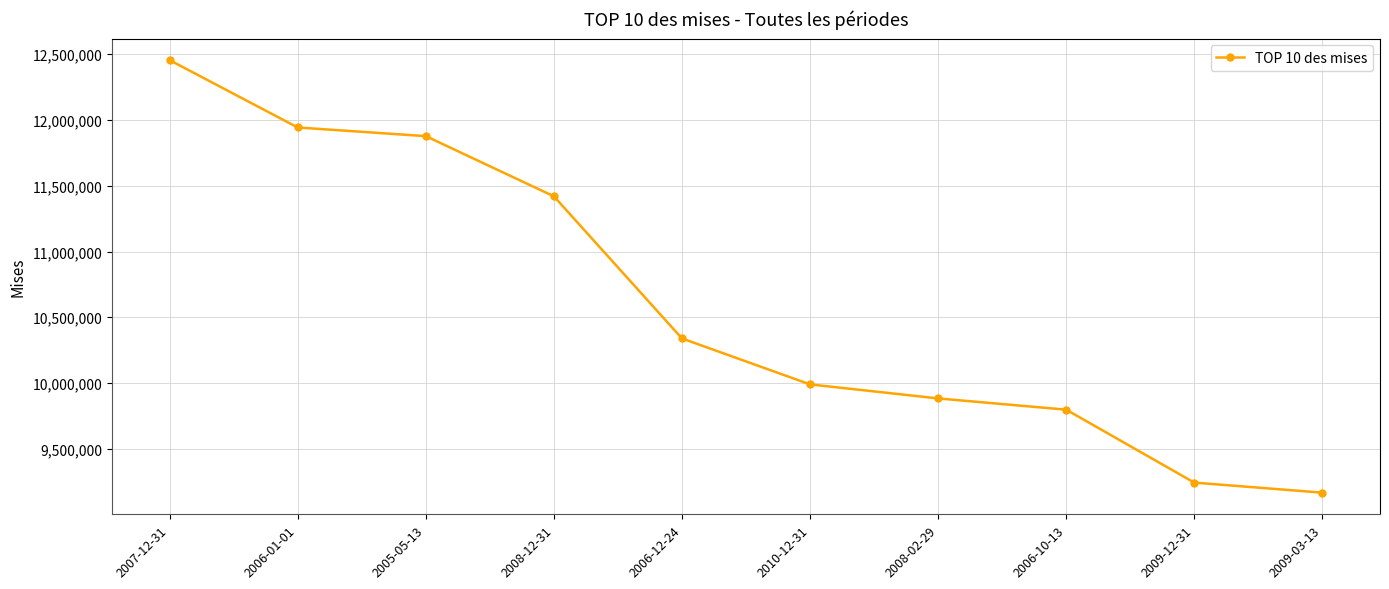

Rank the categories by value from highest to lowest.

2007-12-31, 2006-01-01, 2005-05-13, 2008-12-31, 2006-12-24, 2010-12-31, 2008-02-29, 2006-10-13, 2009-12-31, 2009-03-13